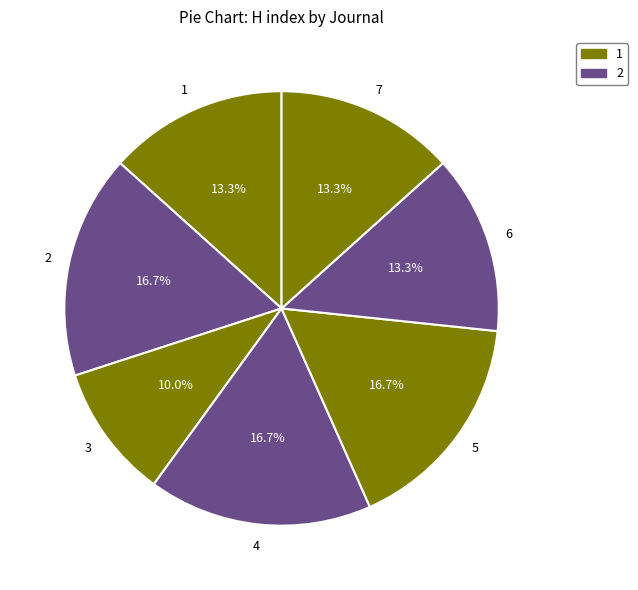

How many slices are in this pie chart?

7